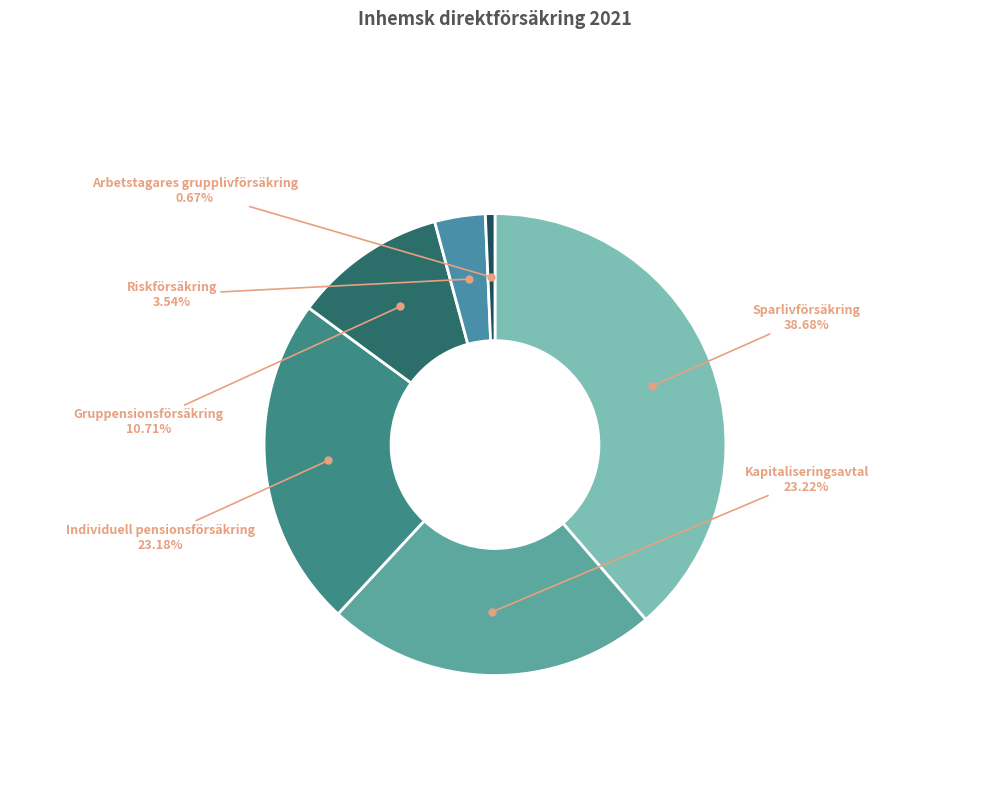

Count the number of slices in the pie.

6